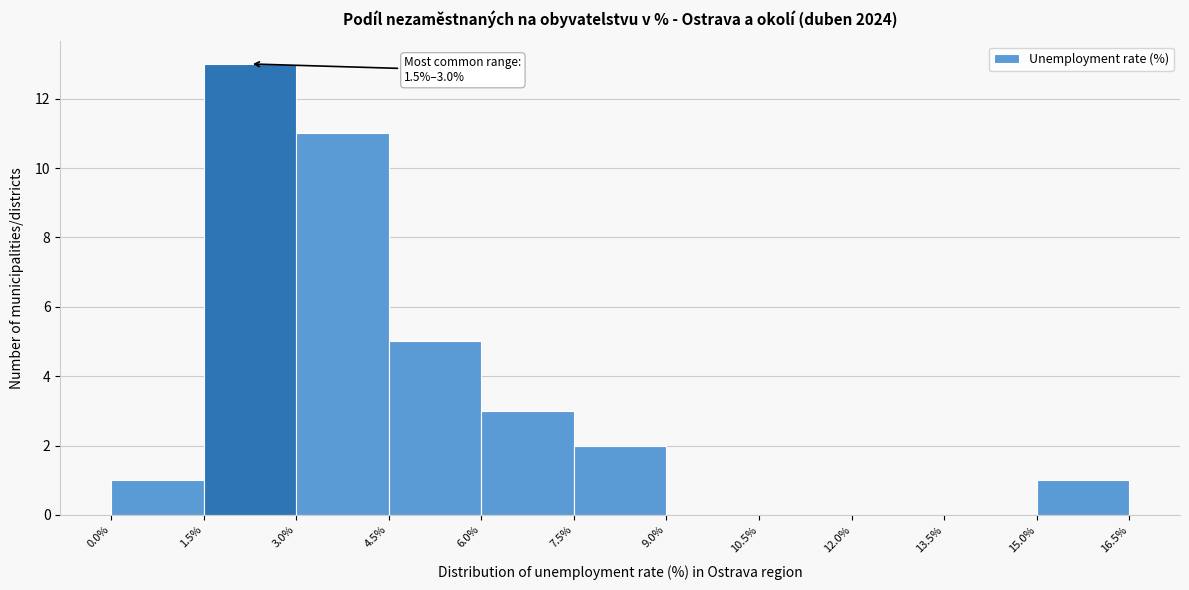

Which range on the x-axis has the tallest bar?

1.5% to 3.0%